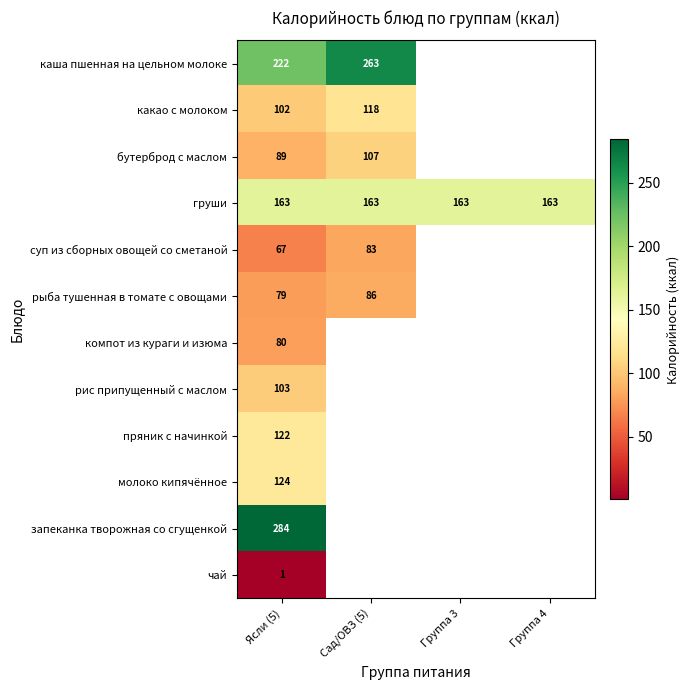

What is the spread (max minus min) of values at Ясли (5)?

283.0